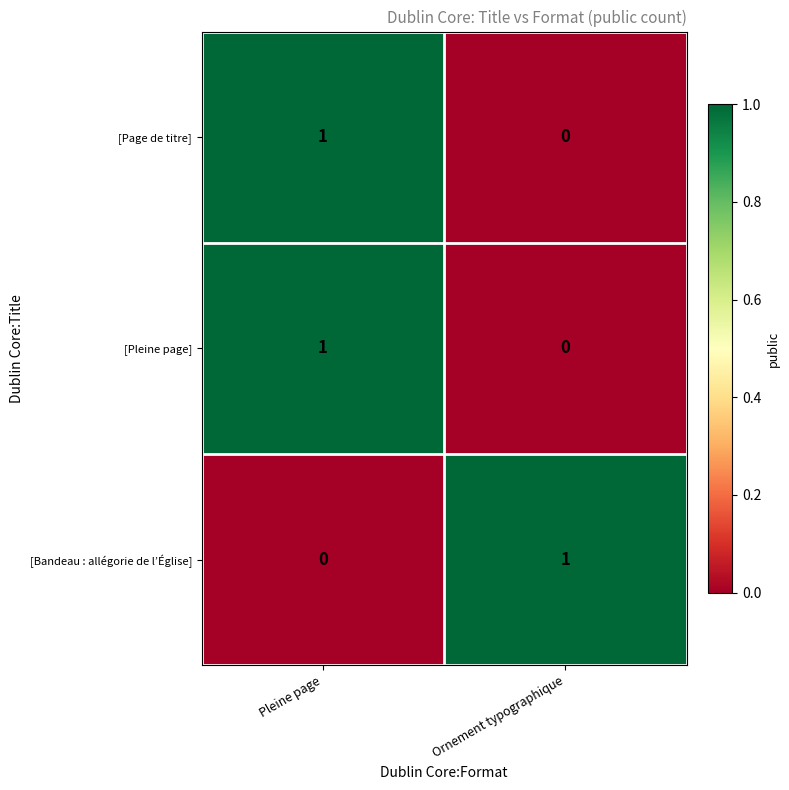

Reading left to right, what are all the values shown in this chart?

[Page de titre]: 1	0
[Pleine page]: 1	0
[Bandeau : allégorie de l’Église]: 0	1